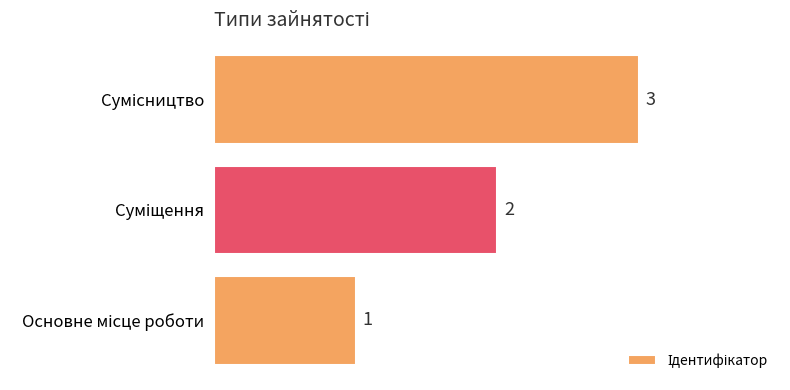

What is the maximum value shown in the chart?

3